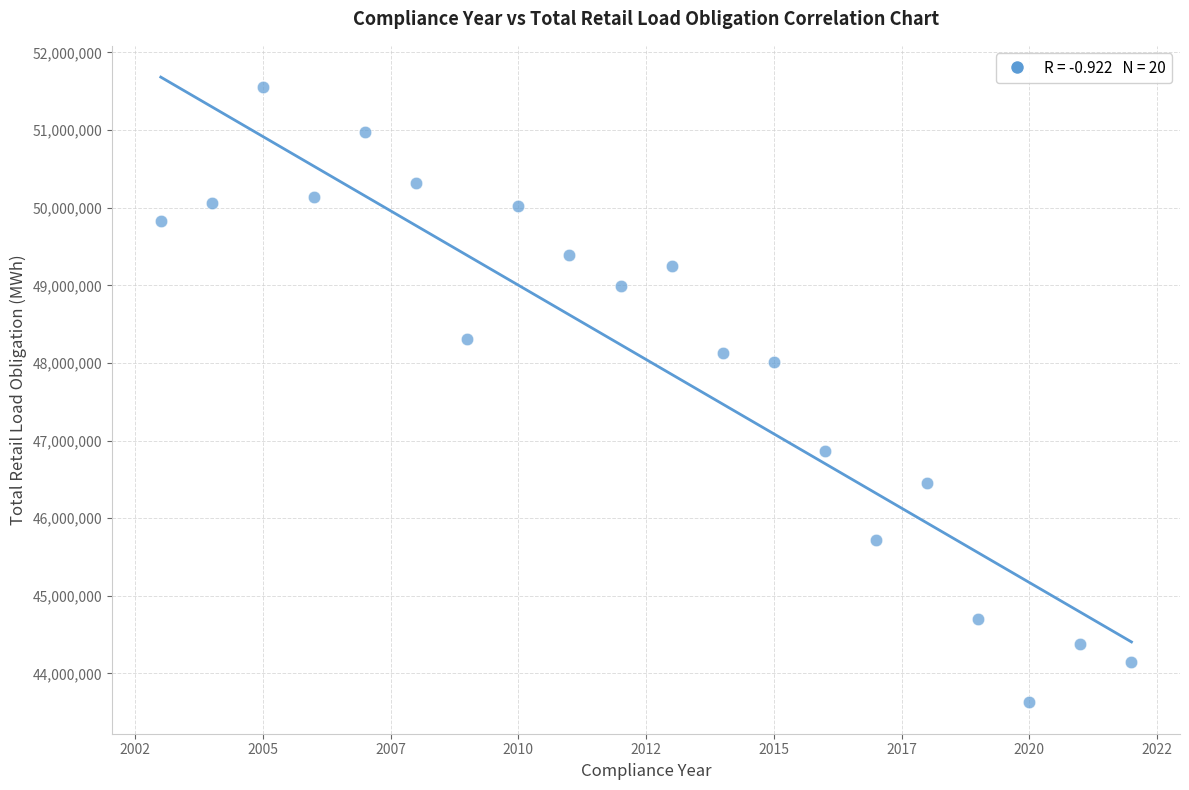

What Y value in the scatter plot is closest to 47591842?

48009723